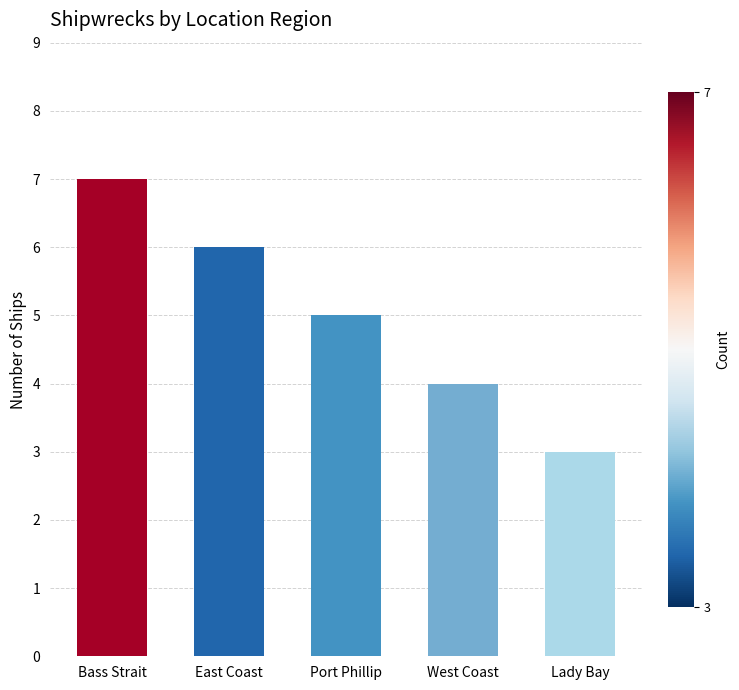

What is the ratio of the value at Port Phillip to the value at Lady Bay?

1.7